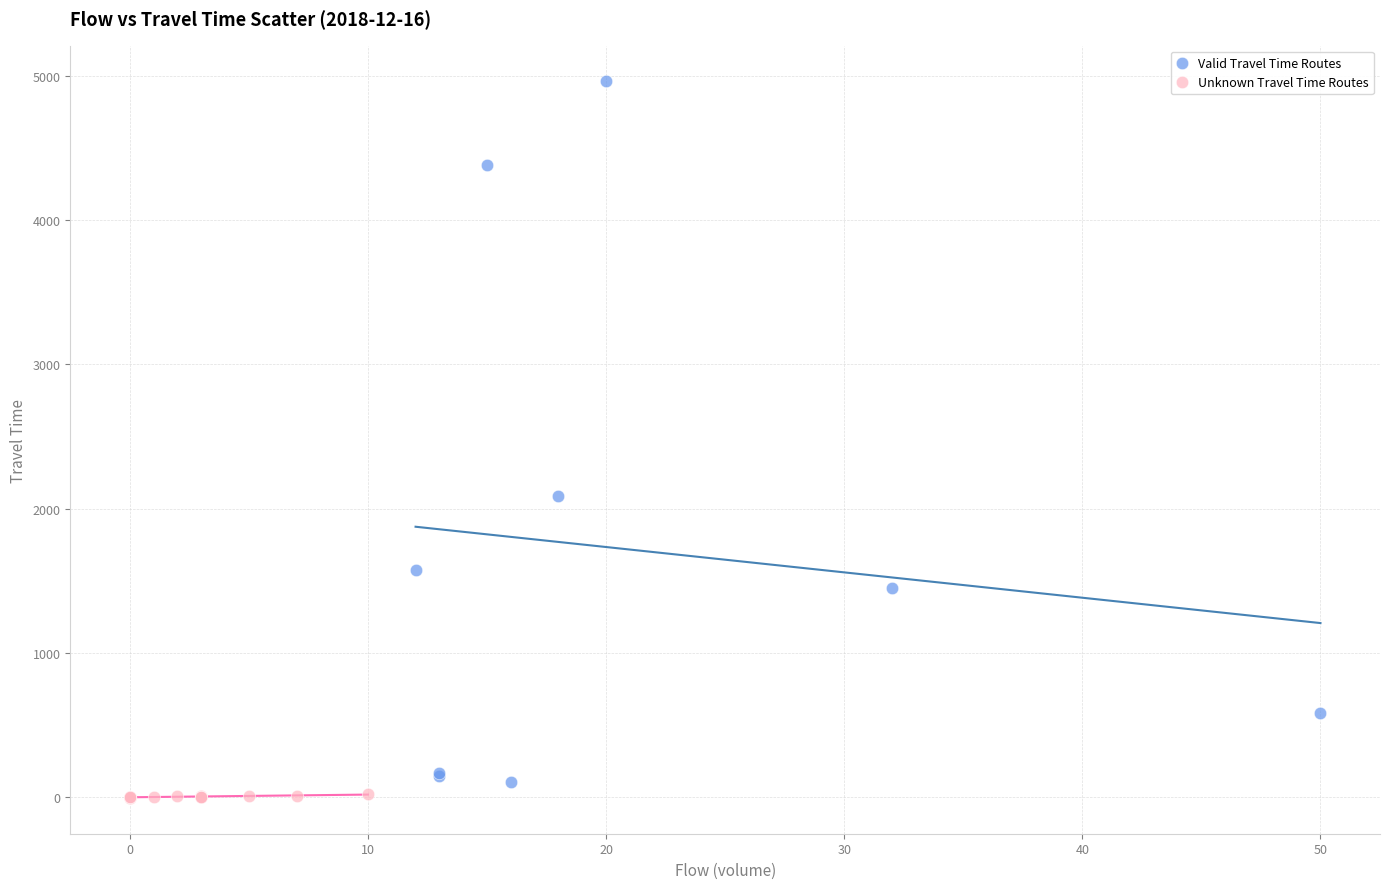

Which series contains the highest Y value?

Valid Travel Time Routes